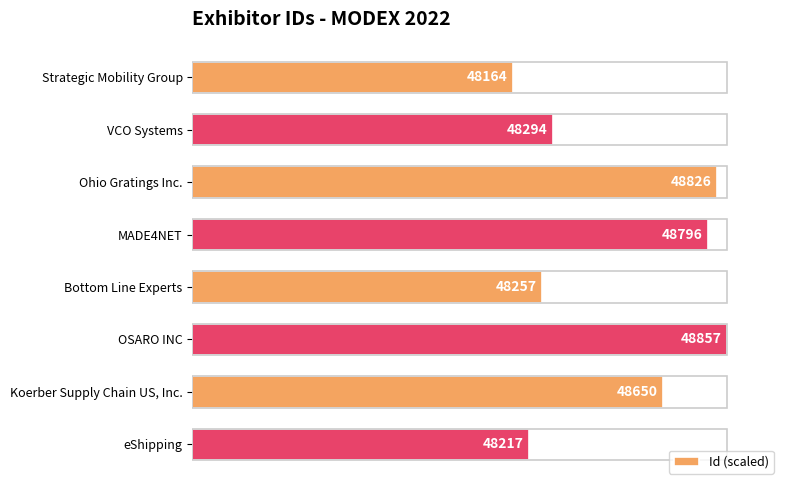

What is the average value?

79.8